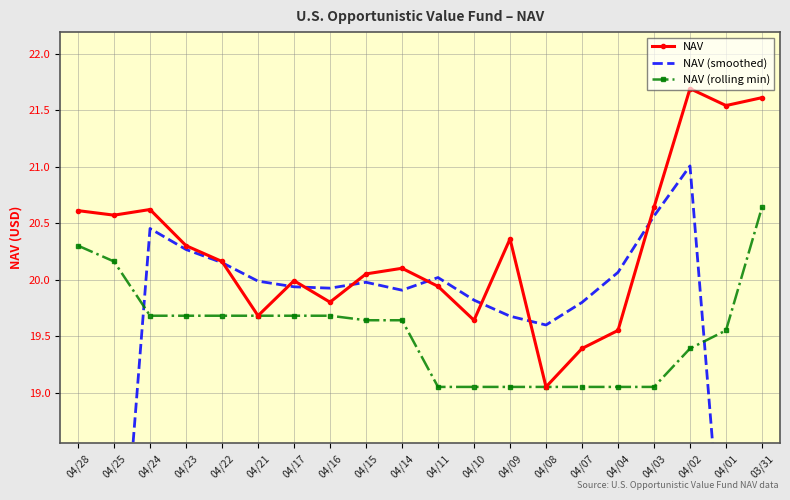

What value does the NAV series have at 04/10?

19.6